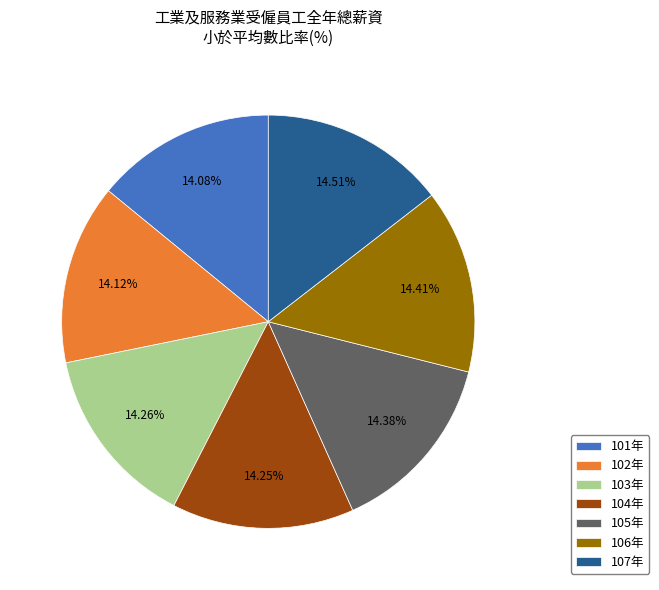

What percentage is the 106年 slice, to the nearest percent?

14%